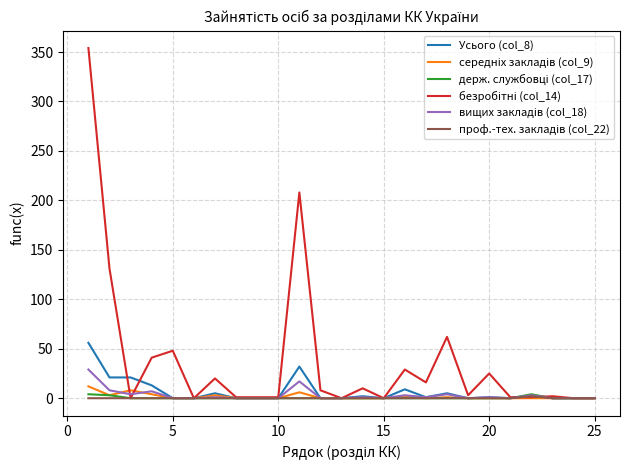

What is the maximum value shown in the chart?

354